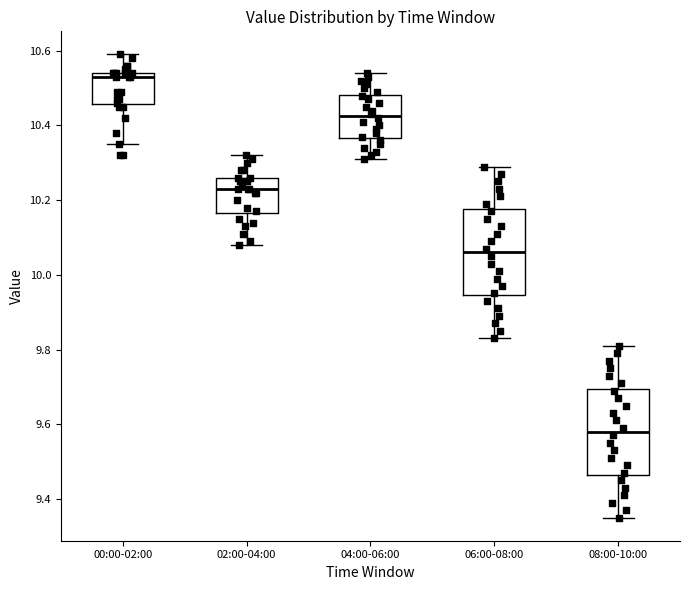

Where is the lower edge of the box for 08:00-10:00 on the y-axis? The values are not printed on the chart, so give them approximately, as read against the axis.

9.46